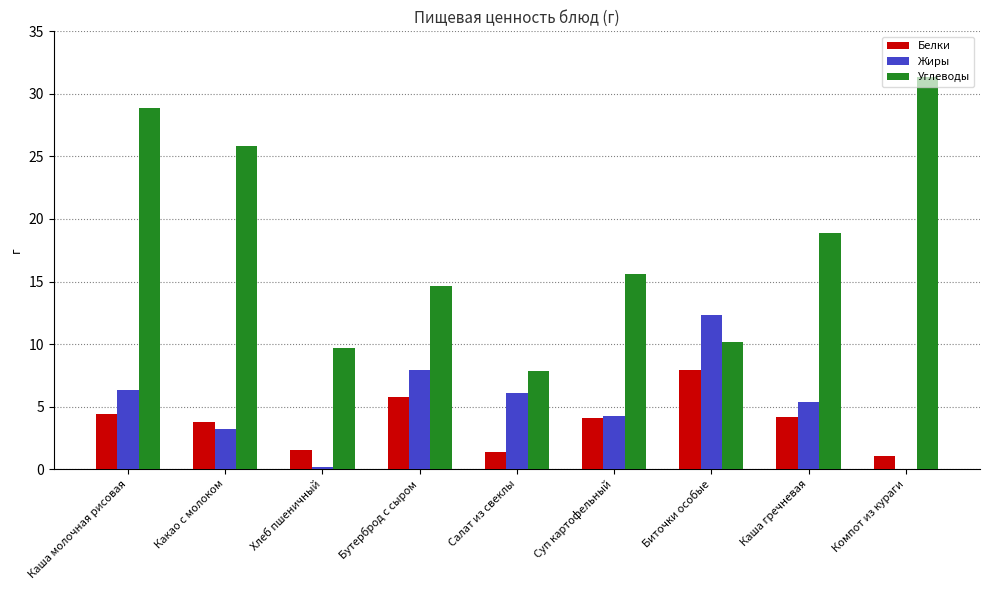

Is it true that Углеводы equals 31.3 at Компот из кураги?

True